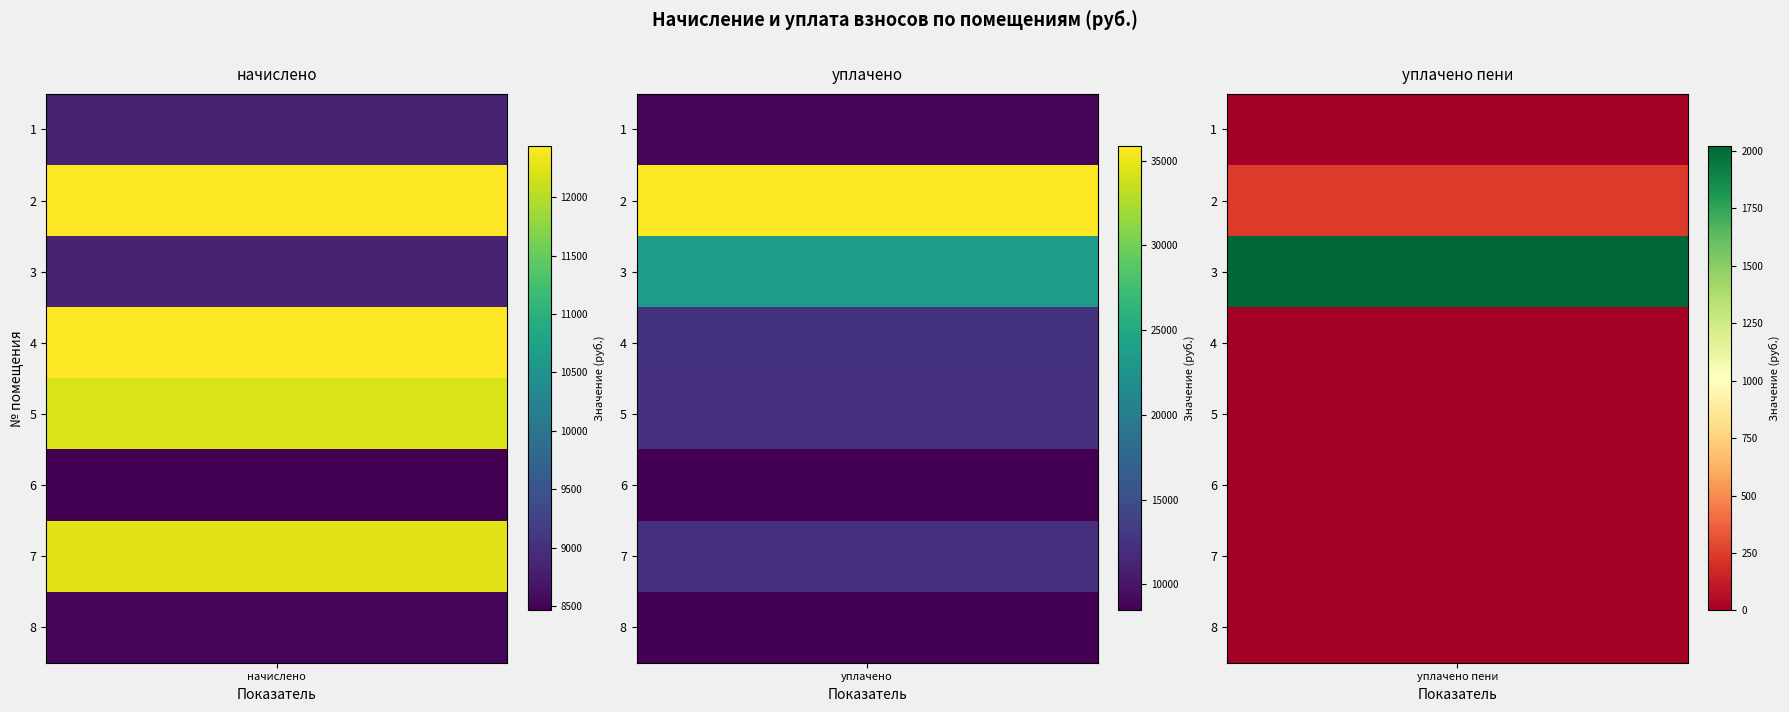

Between 0 and 1, which series saw the biggest shift?

2